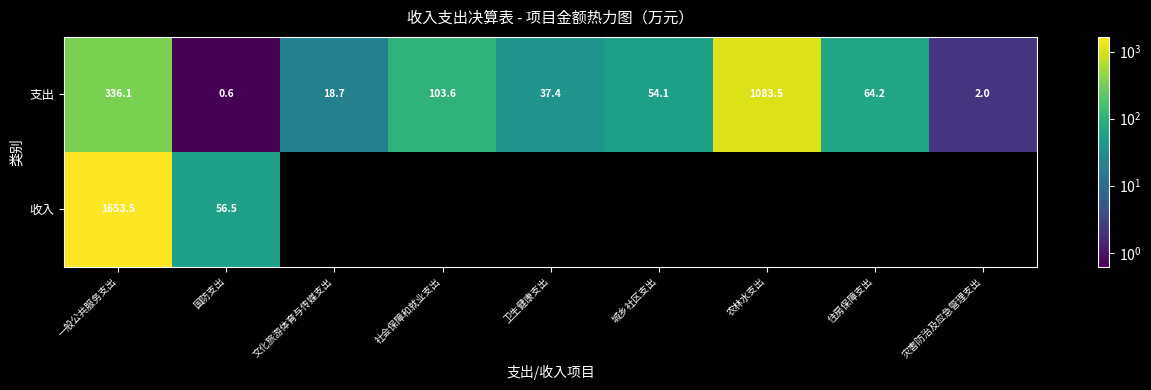

The value of 支出 at 城乡社区支出 is 72.7. True or false?

False